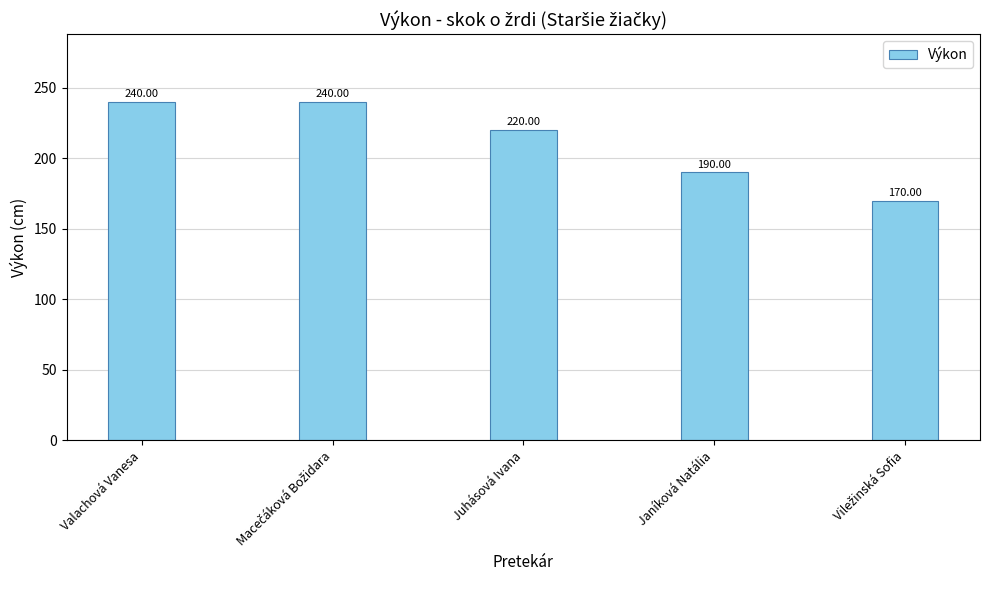

What is the difference between the maximum and second lowest values?

50